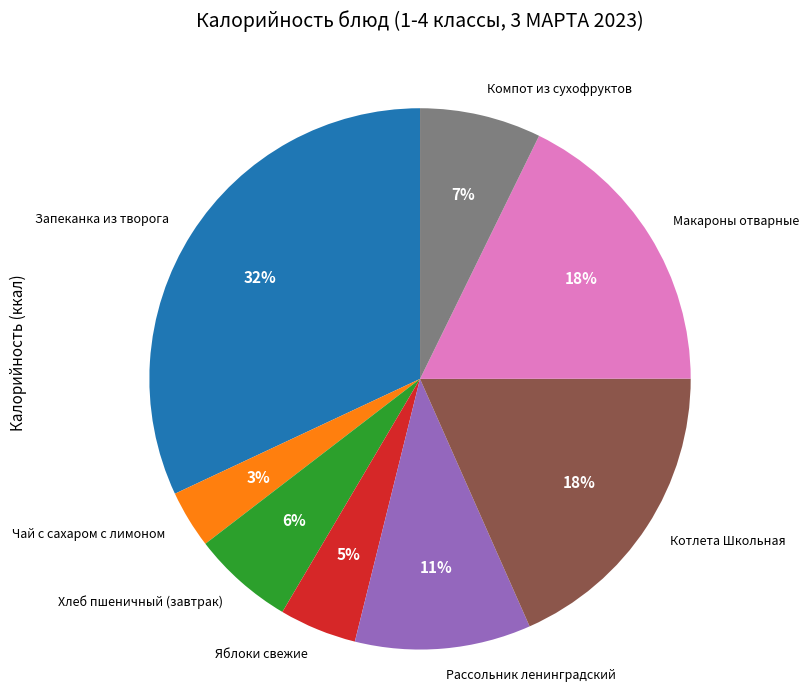

Is there a majority slice in this chart?

No